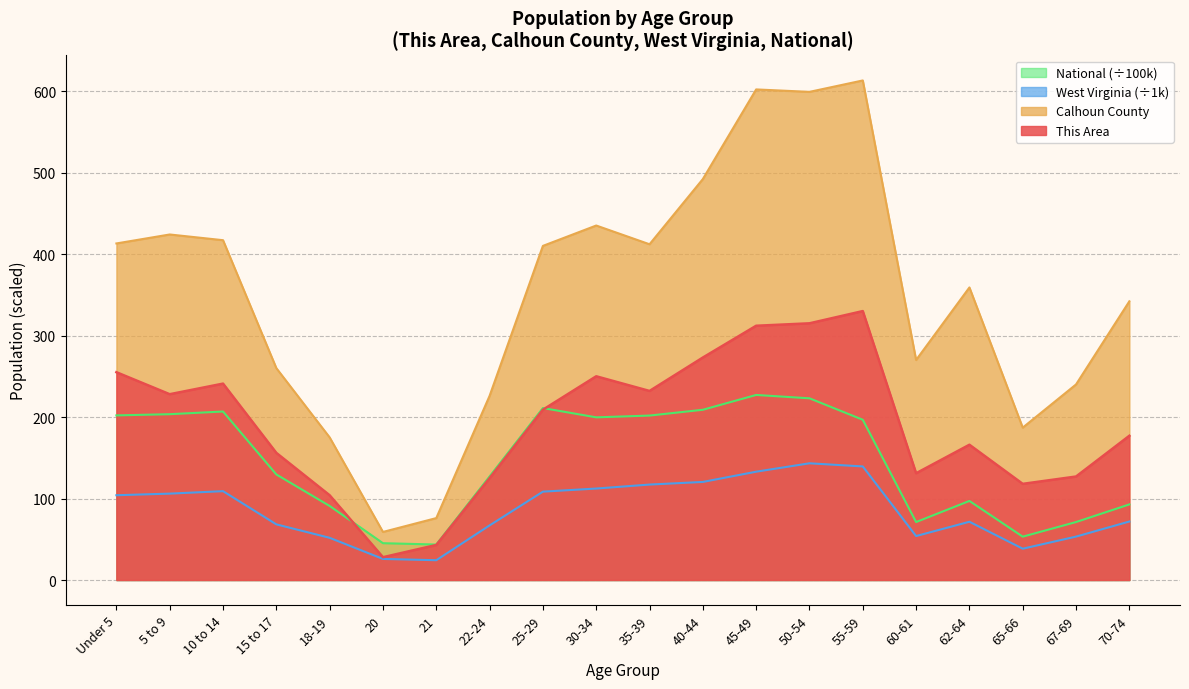

What is the difference between the West Virginia values at 10 to 14 and 65-66?

70.6